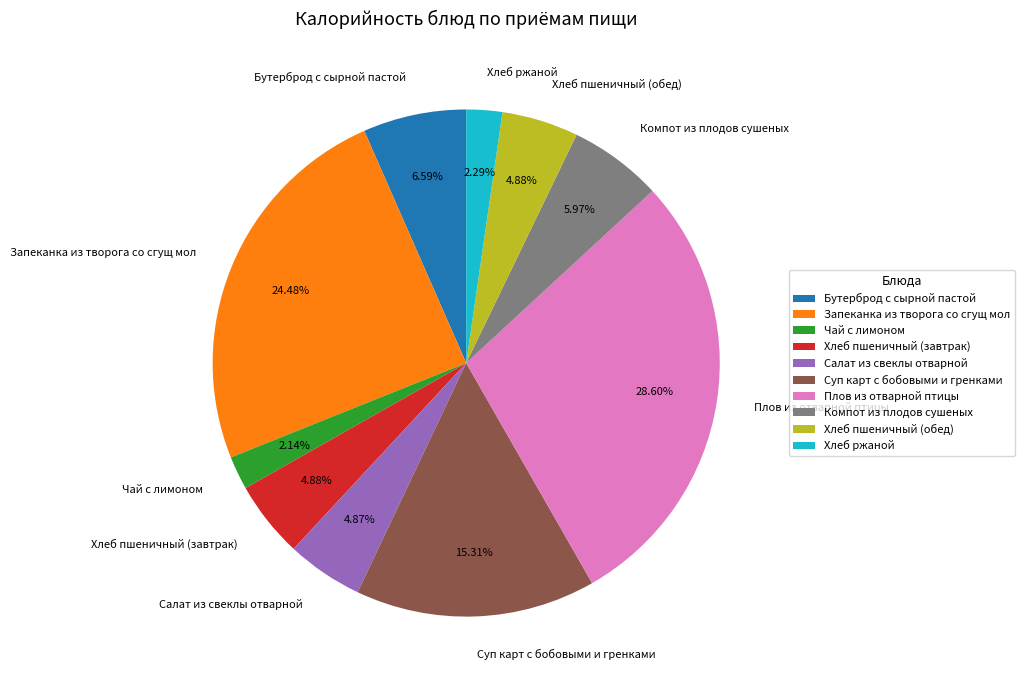

Is there a majority slice in this chart?

No